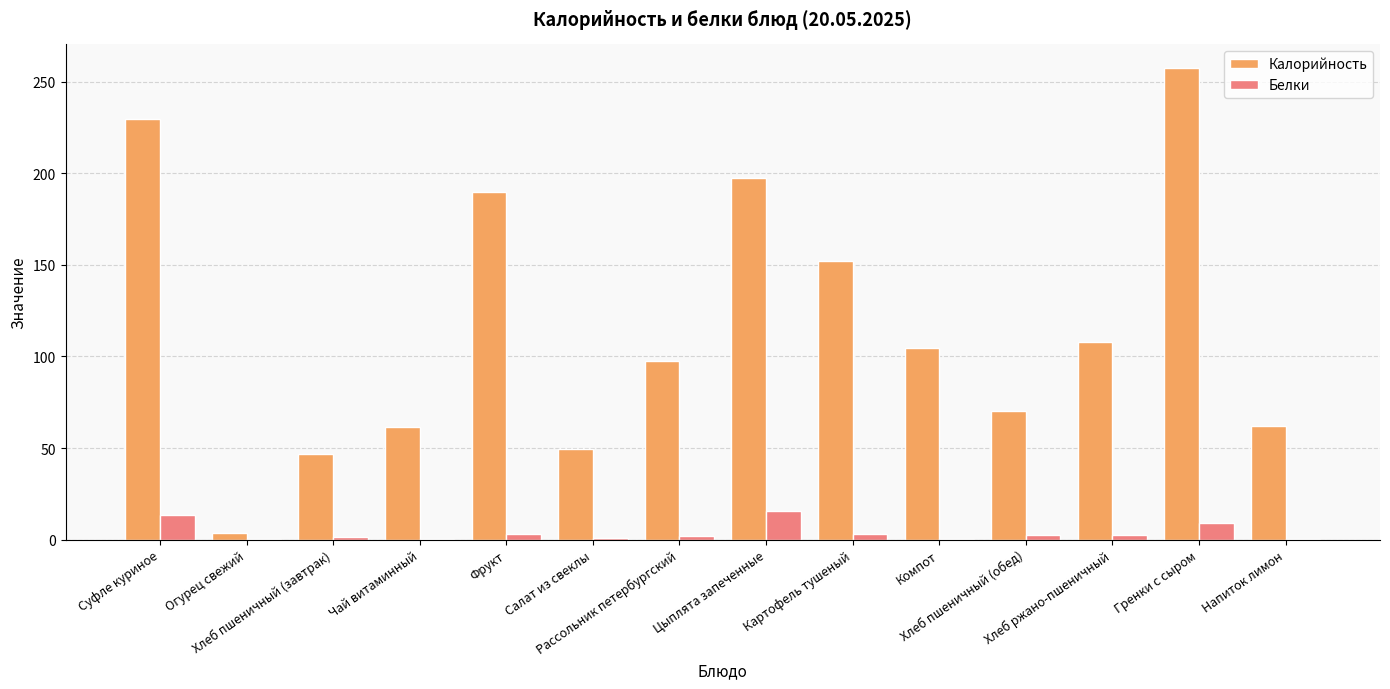

Which series has the largest range (max minus min)?

Калорийность